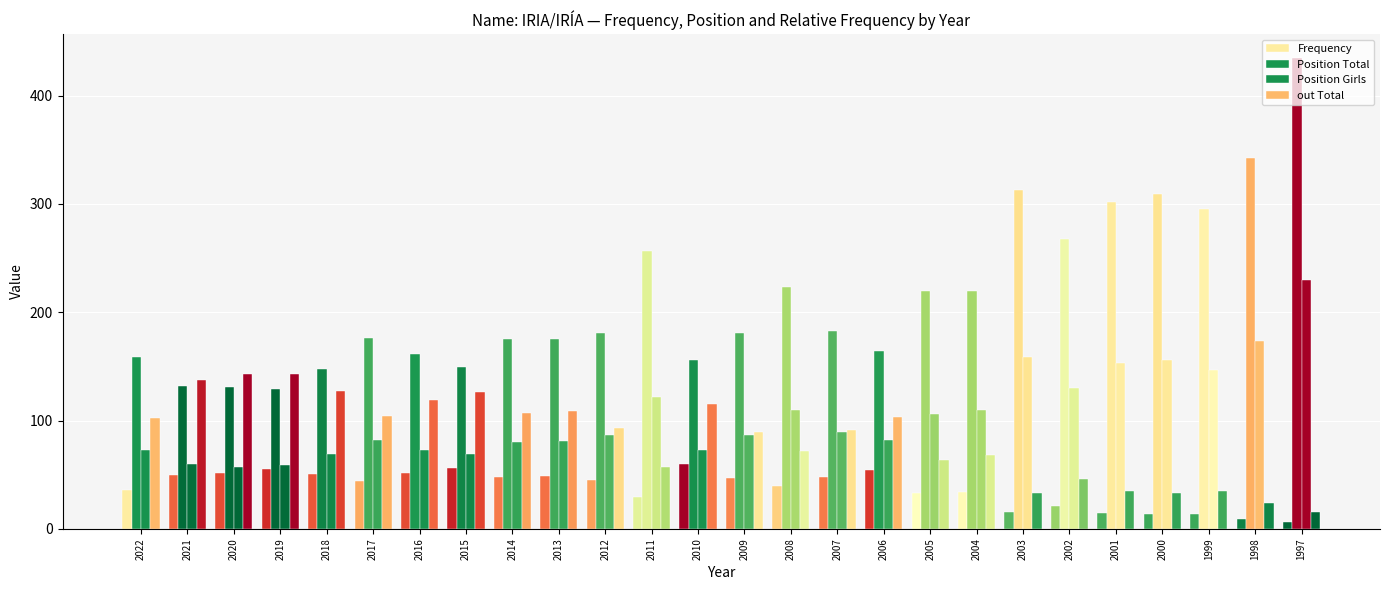

How many categories are shown in the chart?

26